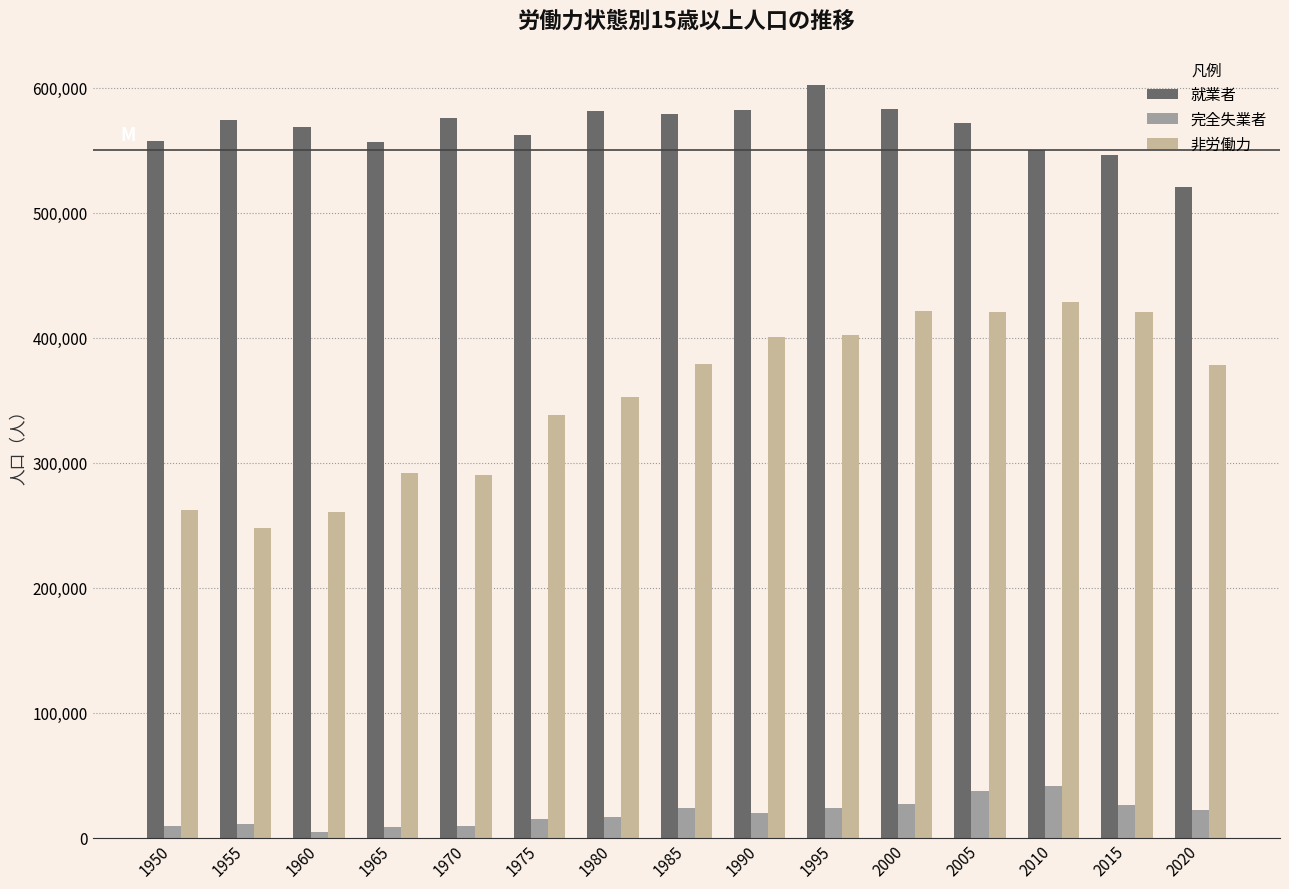

Is the value of 非労働力 at 1980 greater than the value of 就業者 at 2020?

No